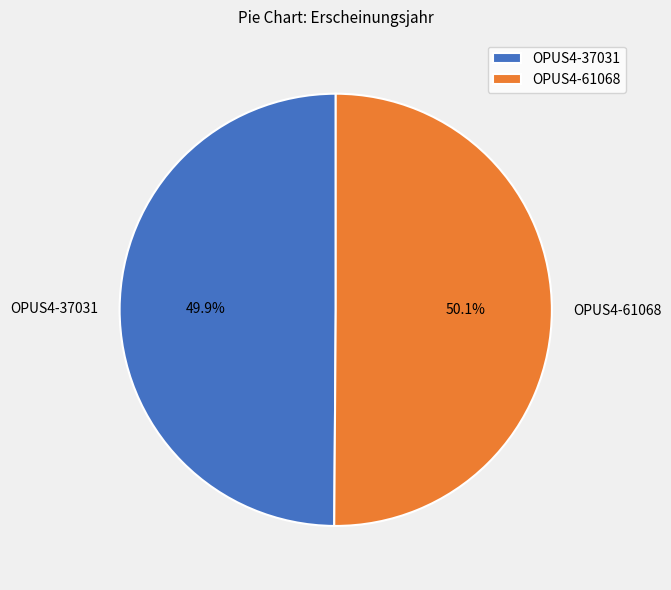

Is there any slice that represents more than half of the pie?

Yes